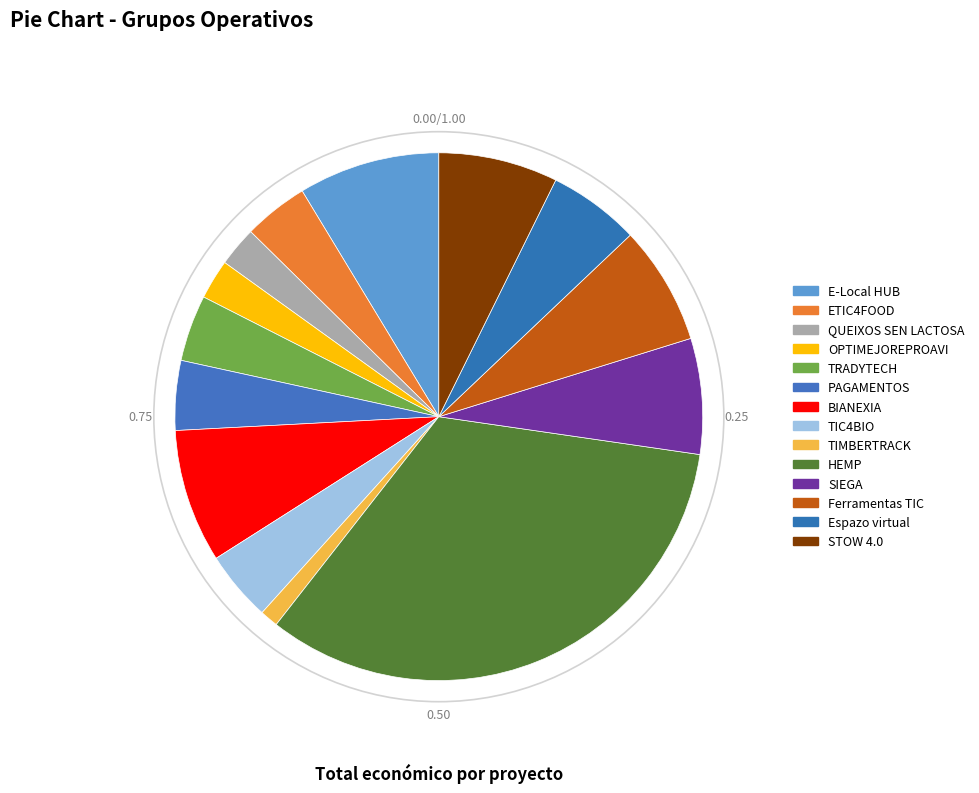

Count the number of slices in the pie.

14